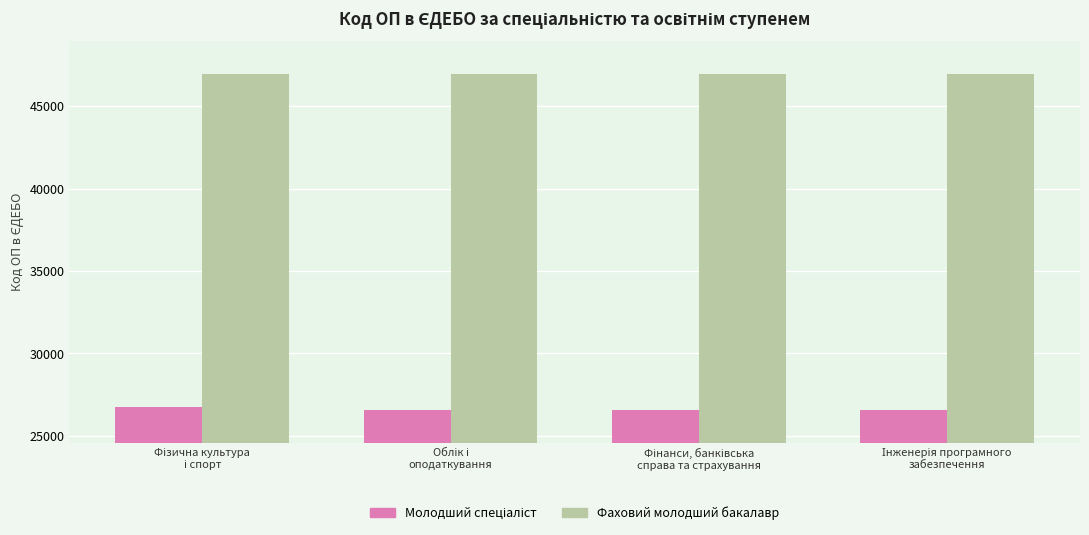

What is the sum of all Фаховий молодший бакалавр values?

187718